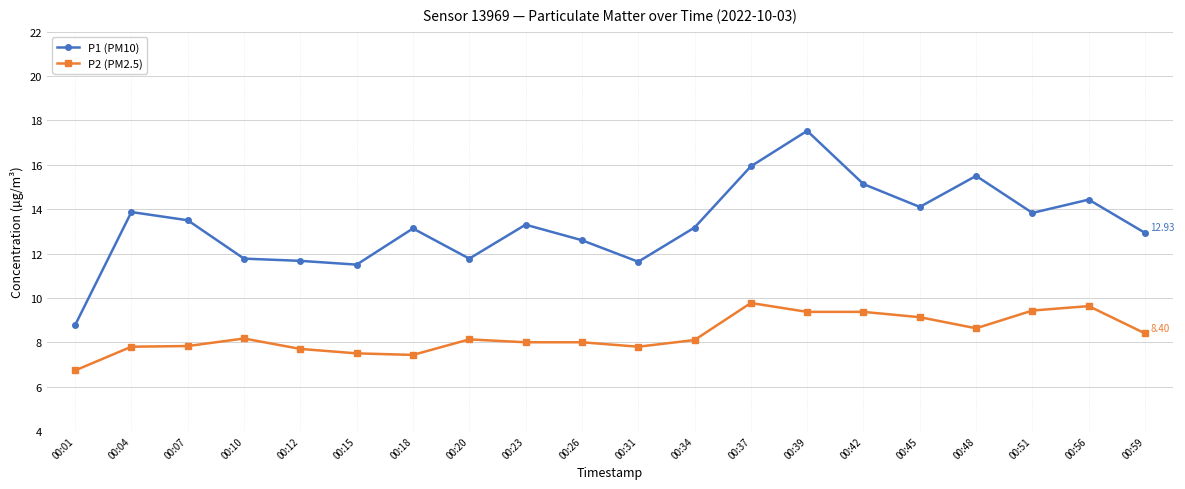

The P2 (PM2.5) series shows 11.9 at 00:20. True or false?

False